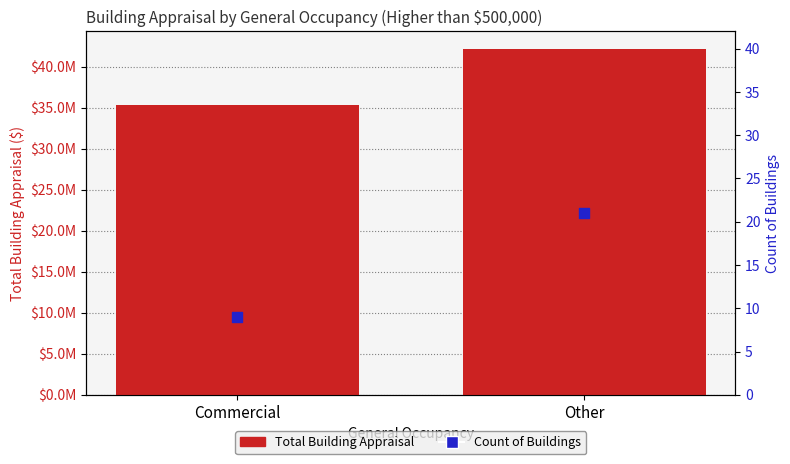

Which series contains the highest Y value?

Total Building Appraisal